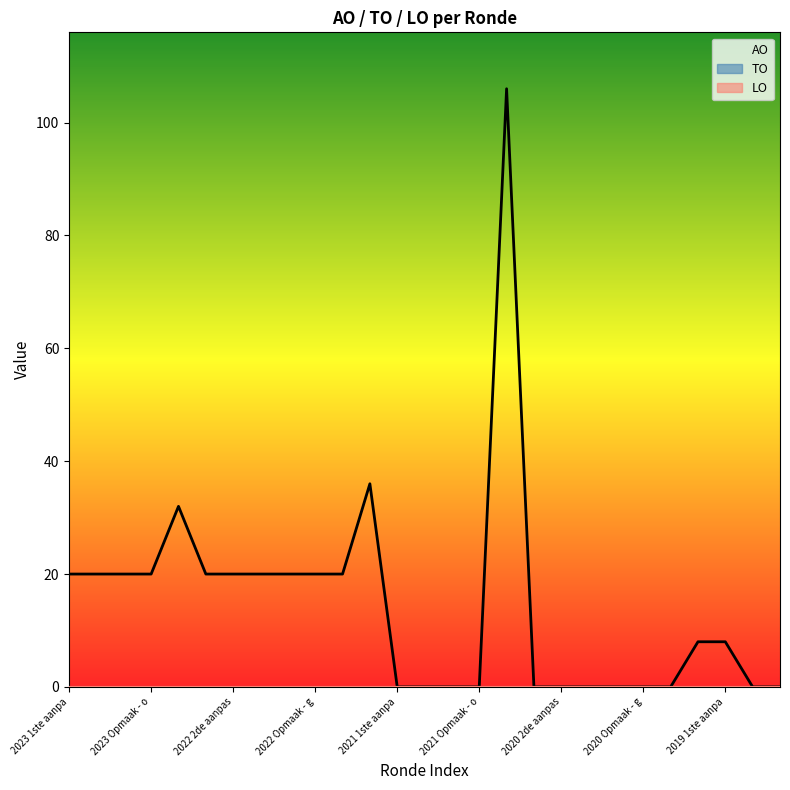

Does the chart display data point markers on the line(s)?

No